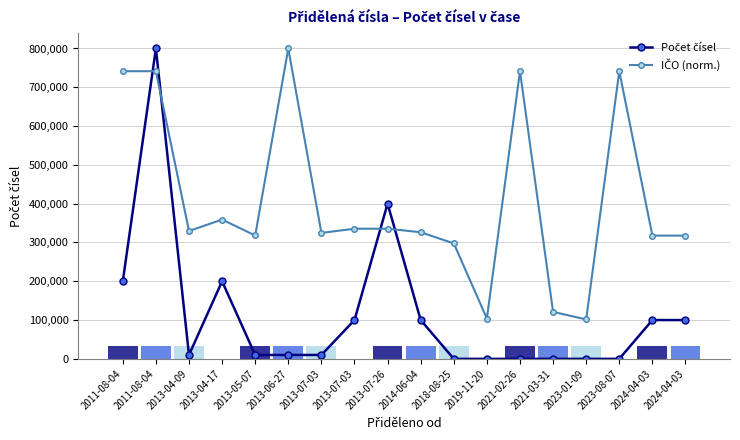

At which label does IČO (norm.) reach its peak?

2013-06-27